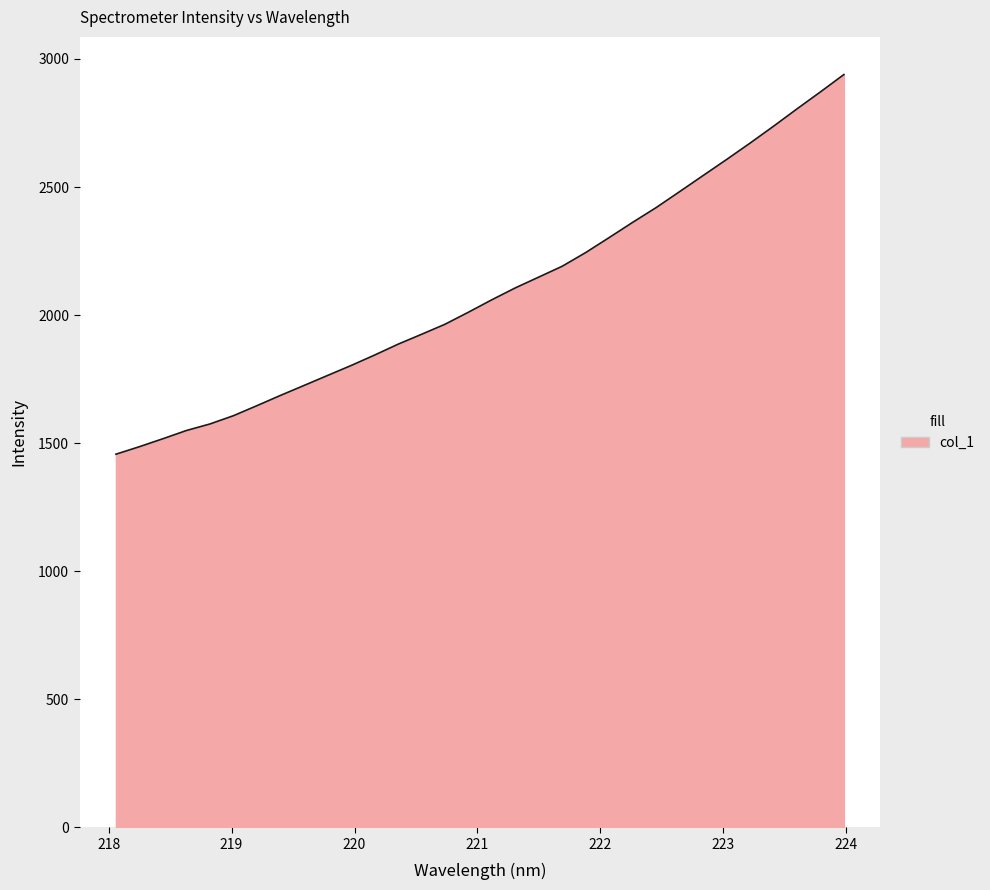

What is the minimum value shown in the chart?

1456.7